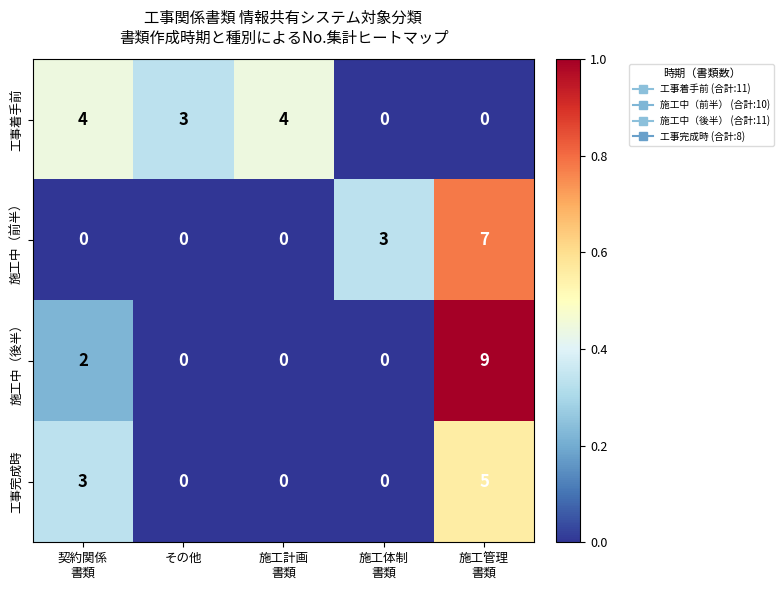

Rank the series by their maximum value, from highest to lowest.

施工中（後半）, 施工中（前半）, 工事完成時, 工事着手前